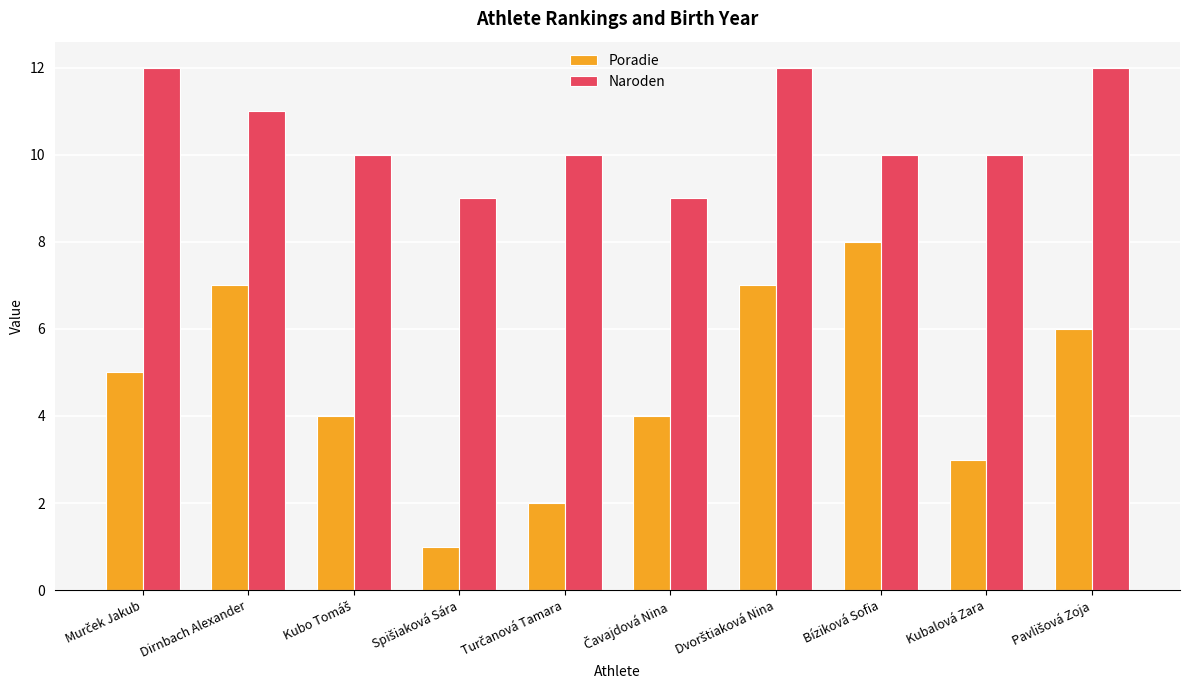

What is the total value across all series at Dirnbach Alexander?

18